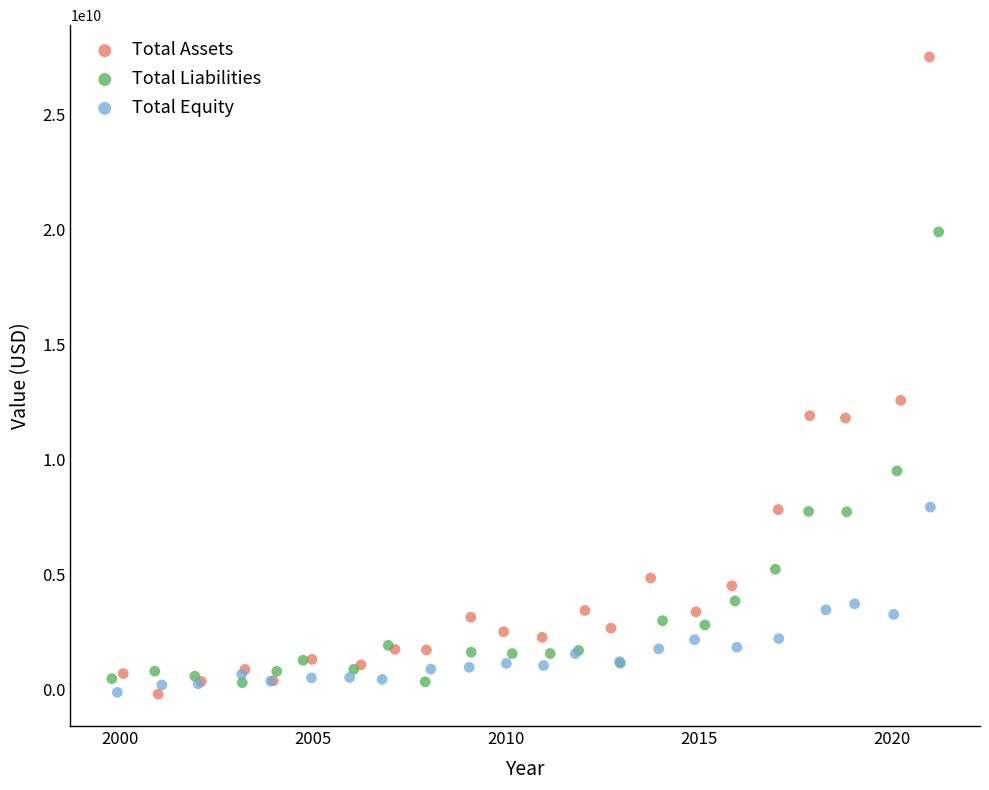

Which series reaches the maximum Y coordinate?

Total Assets